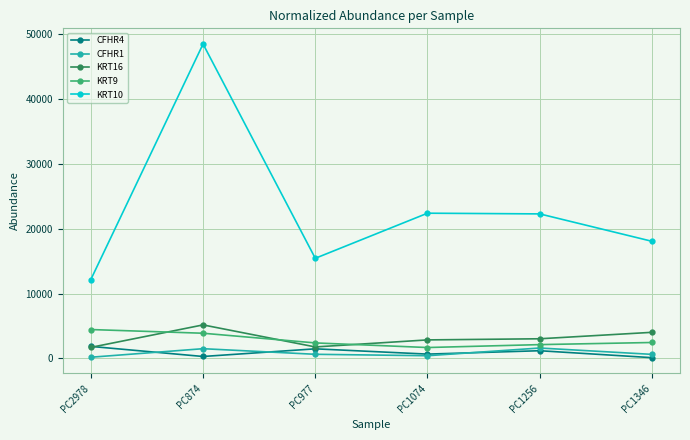

Which series has the widest spread of values?

KRT10